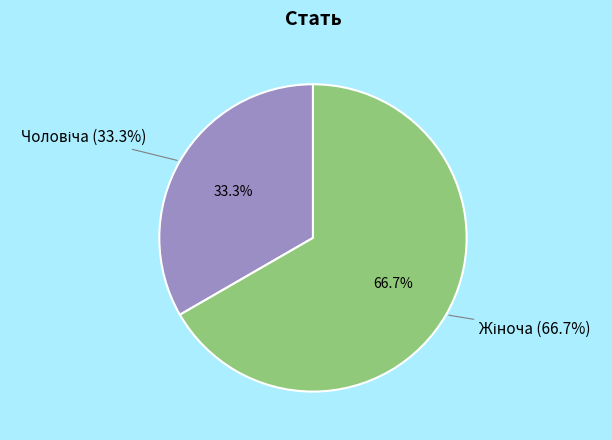

What is the smallest slice in the pie chart?

Чоловіча